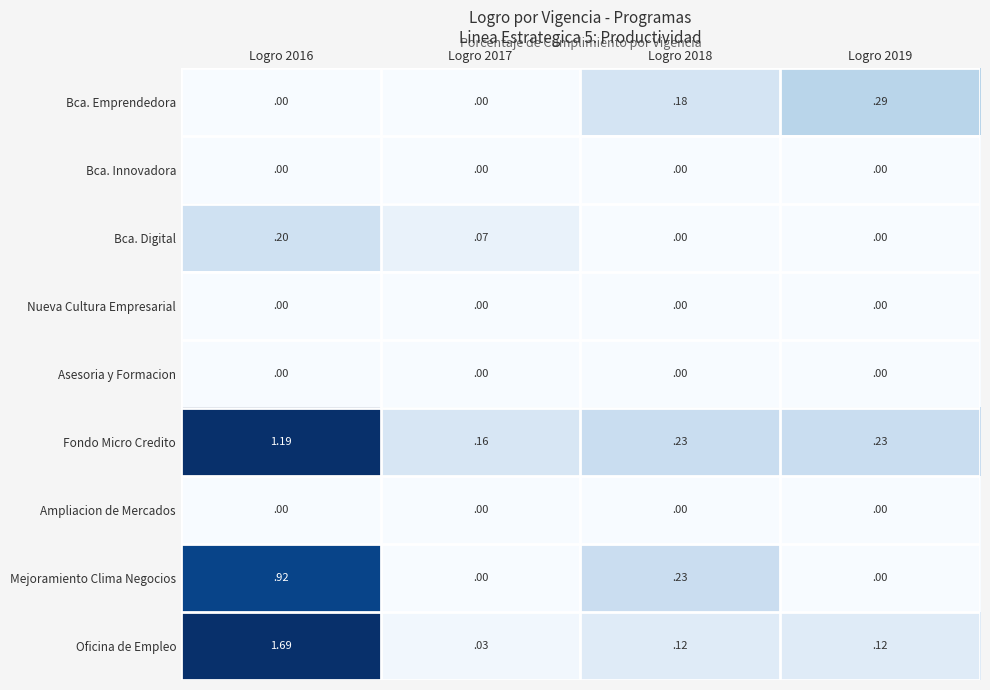

Between Logro 2016 and Logro 2019, which series saw the biggest shift?

Oficina de Empleo